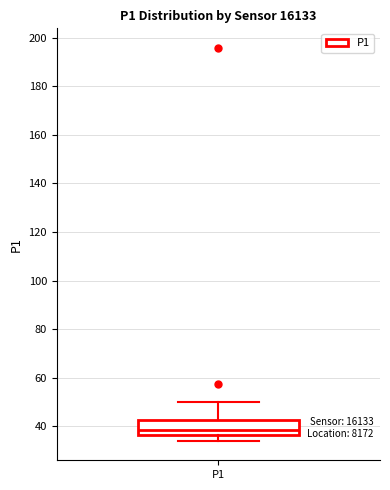

Transcribe this box plot: give where the median line is, the range the box spans, and where the two whiskers end, as read against the y-axis. The values are not printed on the chart, so give them approximately, as read against the axis.

median 38, box 36 to 42, whiskers 34 to 50